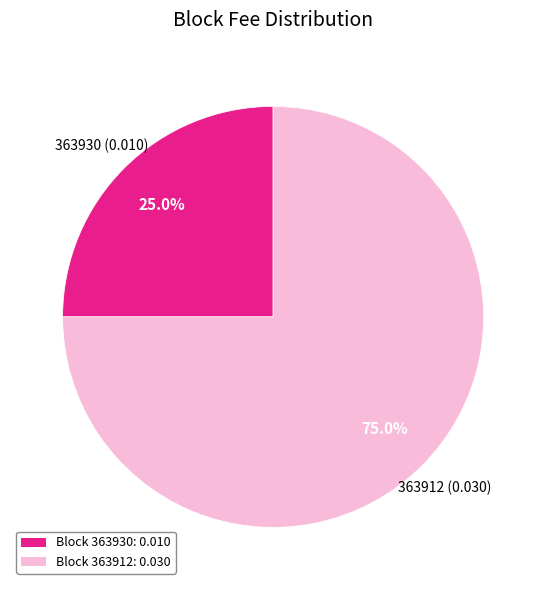

Rank the categories by value from lowest to highest.

363930, 363912